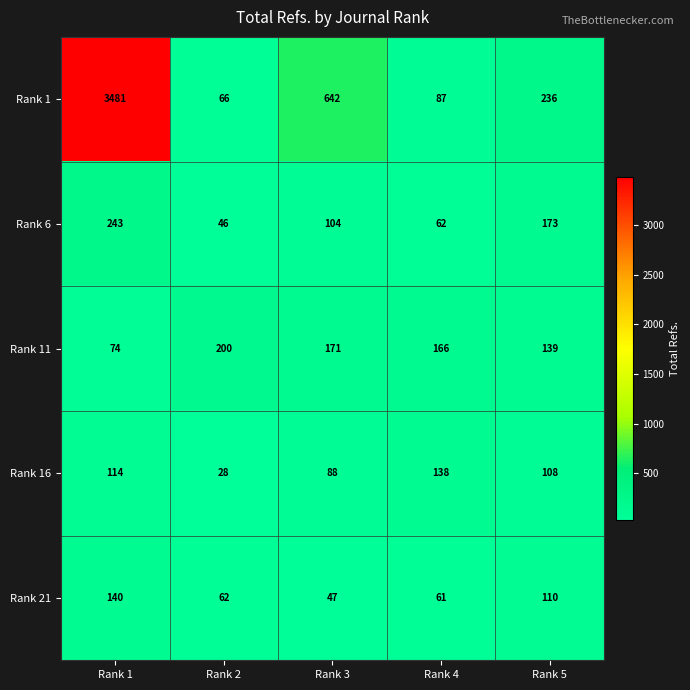

Which series changed the most between Rank 1 and Rank 3?

Rank 1